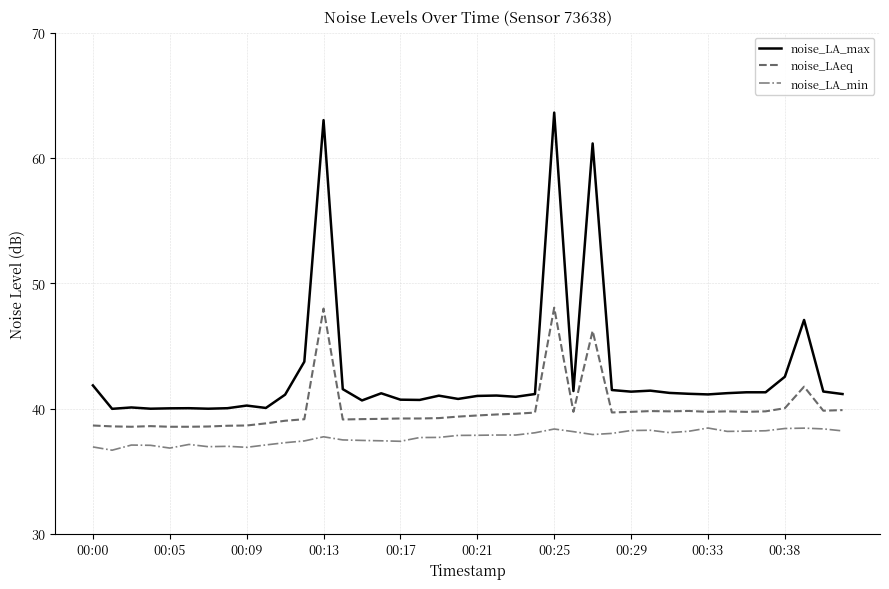

What is the maximum value shown in the chart?

63.6